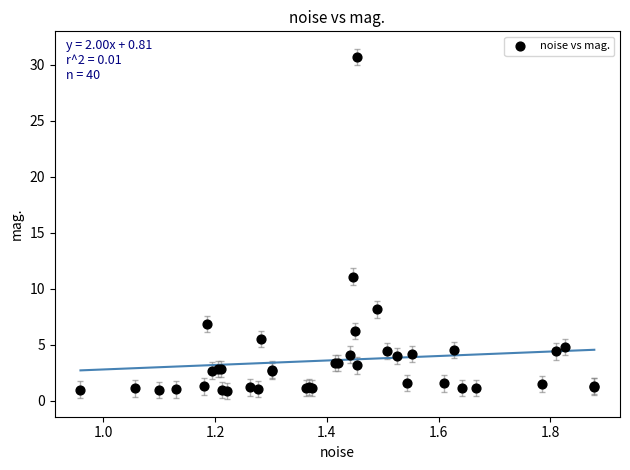

What Y value in the scatter plot is closest to 15?

11.1